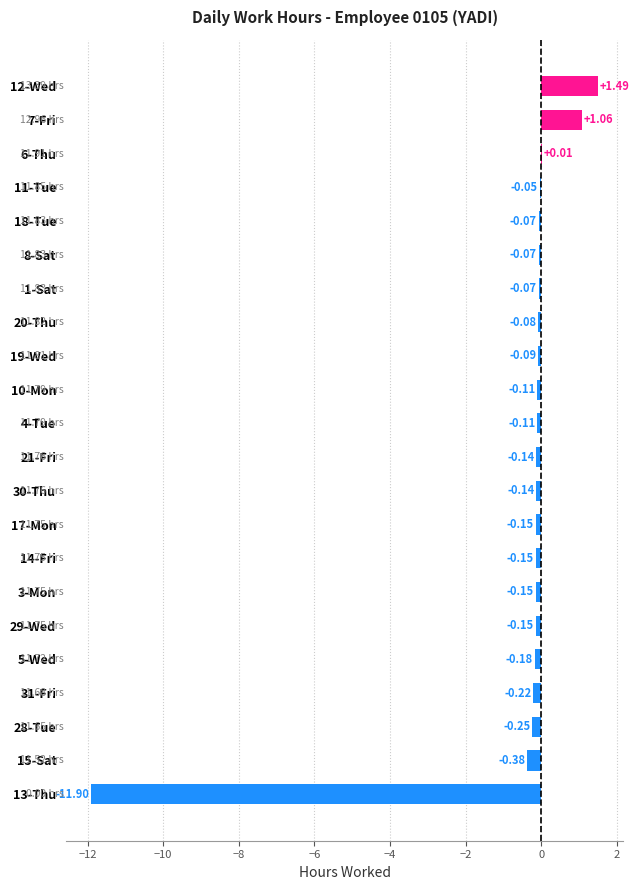

Between 15-Sat and 10-Mon, which is larger?

10-Mon